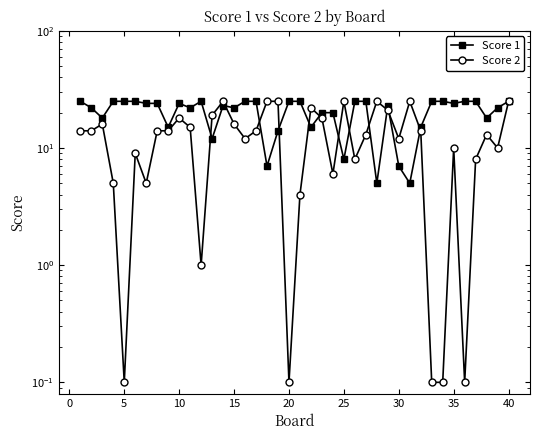

Reading left to right, transcribe all the data shown in this chart.

Score 1: 25.0	22.0	18.0	25.0	25.0	25.0	24.0	24.0	15.0	24.0	22.0	25.0	12.0	23.0	22.0	25.0	25.0	7.0	14.0	25.0	25.0	15.0	20.0	20.0	8.0	25.0	25.0	5.0	23.0	7.0	5.0	15.0	25.0	25.0	24.0	25.0	25.0	18.0	22.0	25.0
Score 2: 14.0	14.0	16.0	5.0	0.1	9.0	5.0	14.0	14.0	18.0	15.0	1.0	19.0	25.0	16.0	12.0	14.0	25.0	25.0	0.1	4.0	22.0	18.0	6.0	25.0	8.0	13.0	25.0	21.0	12.0	25.0	14.0	0.1	0.1	10.0	0.1	8.0	13.0	10.0	25.0